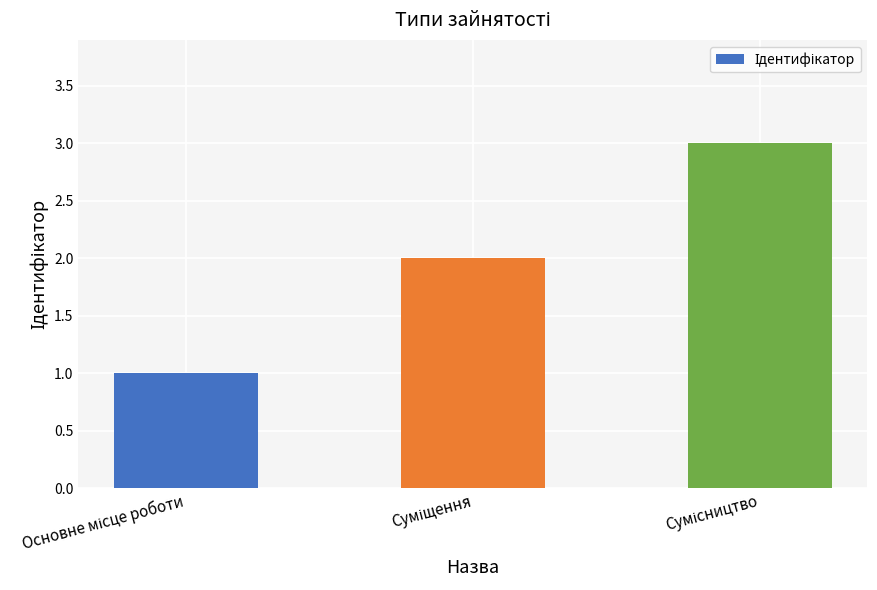

What is the maximum value shown in the chart?

3